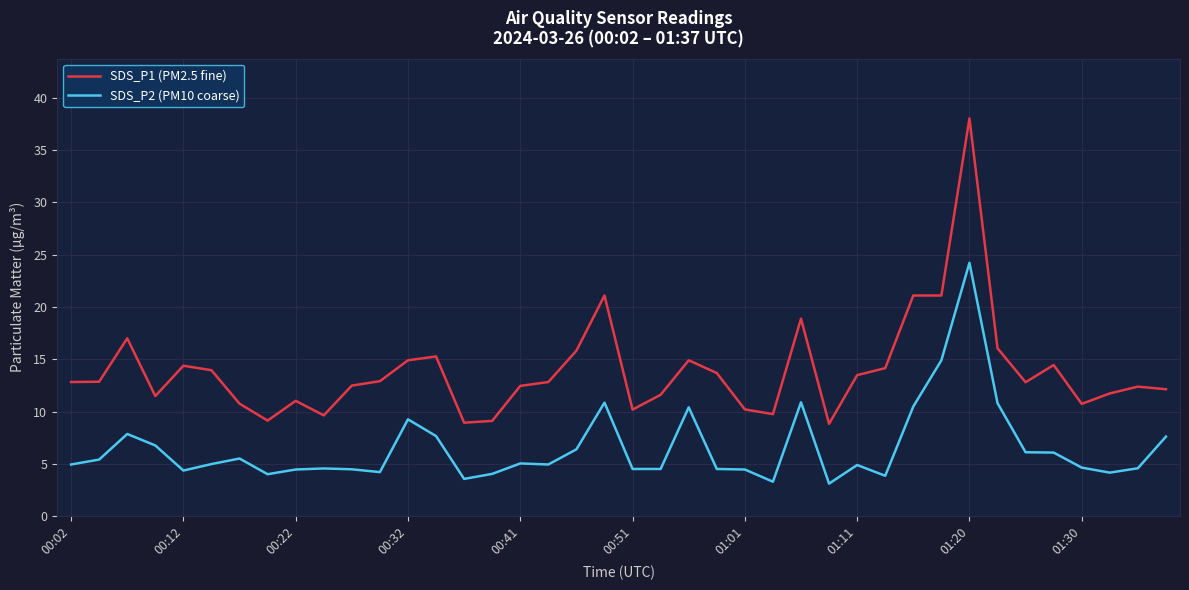

Rank the series by their maximum value, from lowest to highest.

SDS_P2 (PM10 coarse), SDS_P1 (PM2.5 fine)